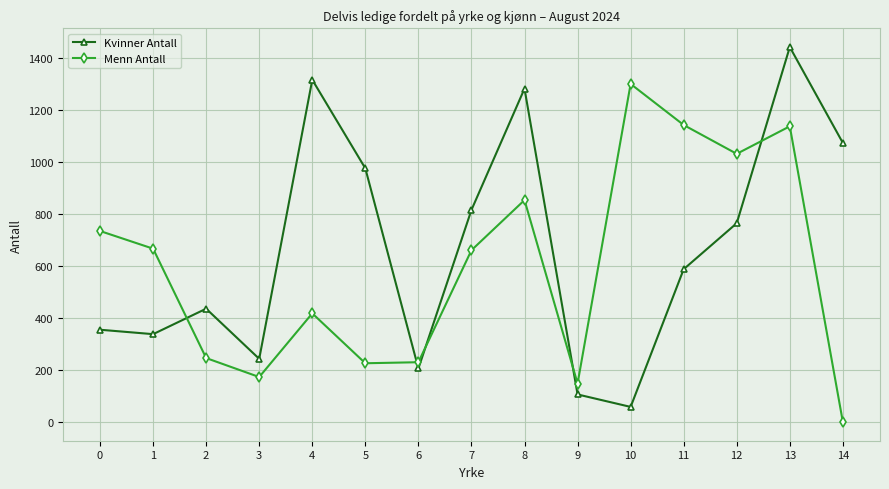

What is the spread (max minus min) of values at 8?

429